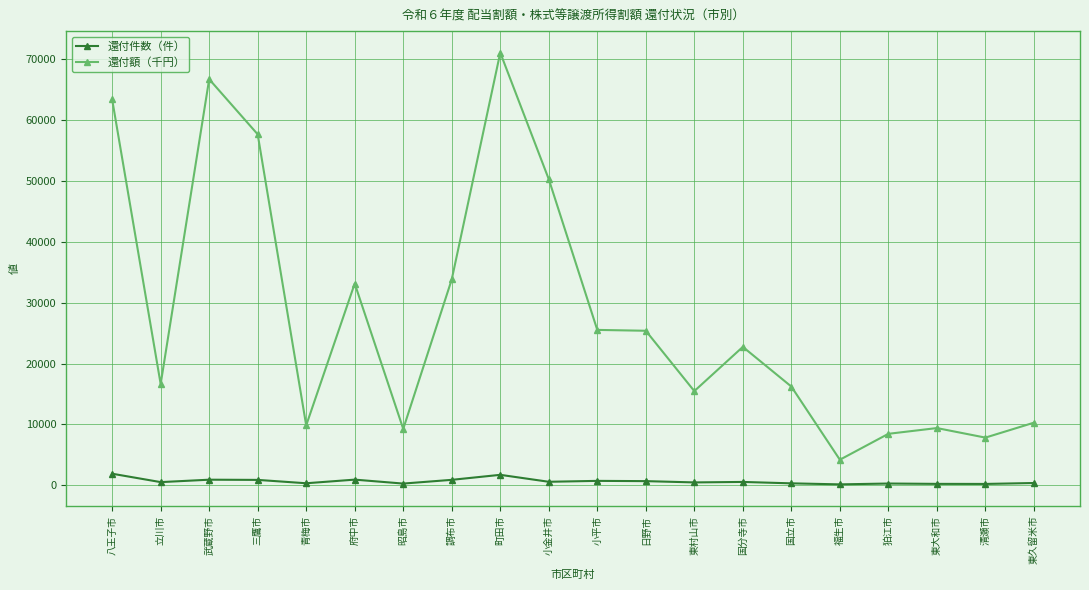

What value does the 還付額（千円） series have at 調布市?

33811